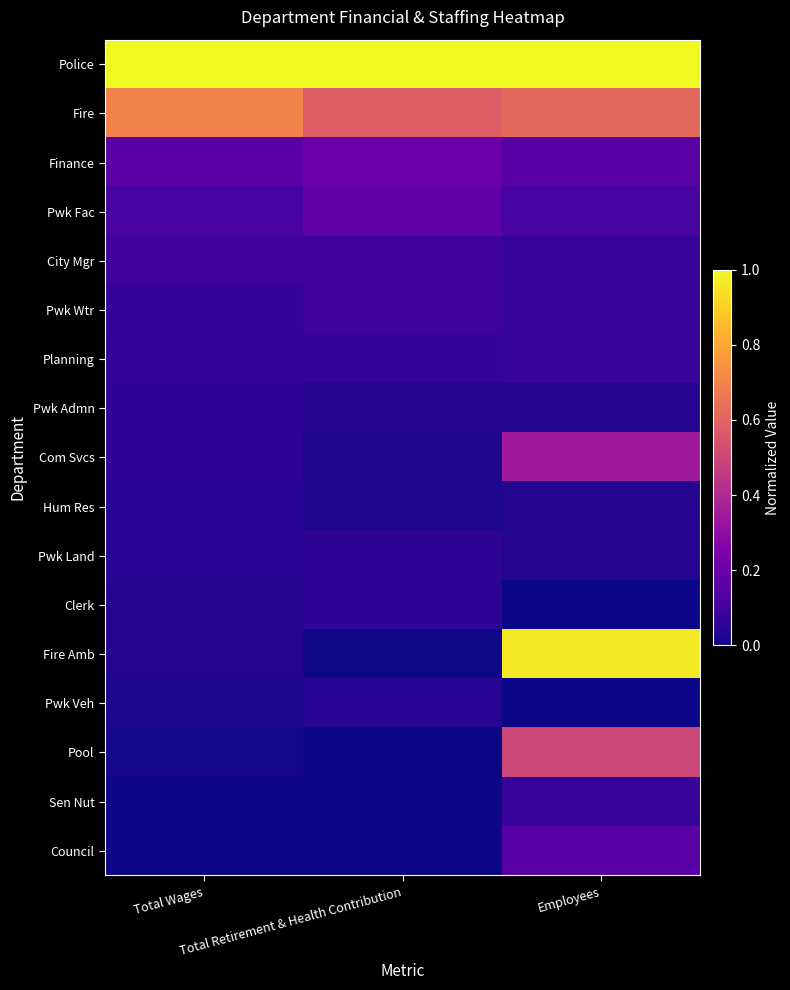

Which label corresponds to the largest value in the chart?

Total Wages